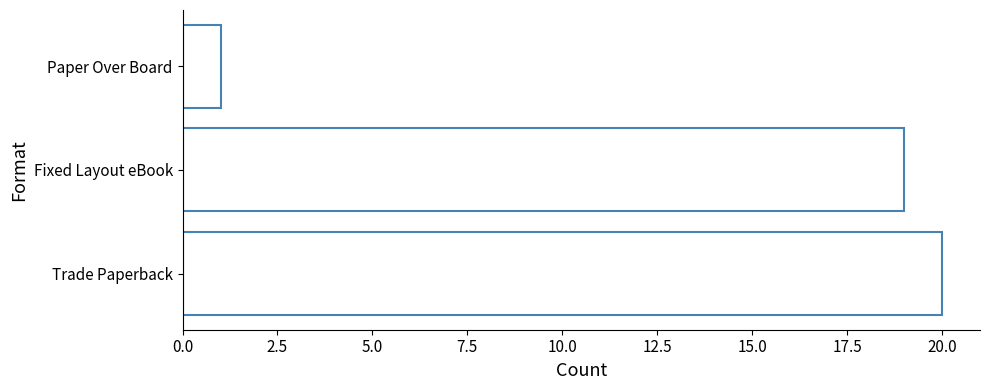

What is the difference between the values at Fixed Layout eBook and Paper Over Board?

18